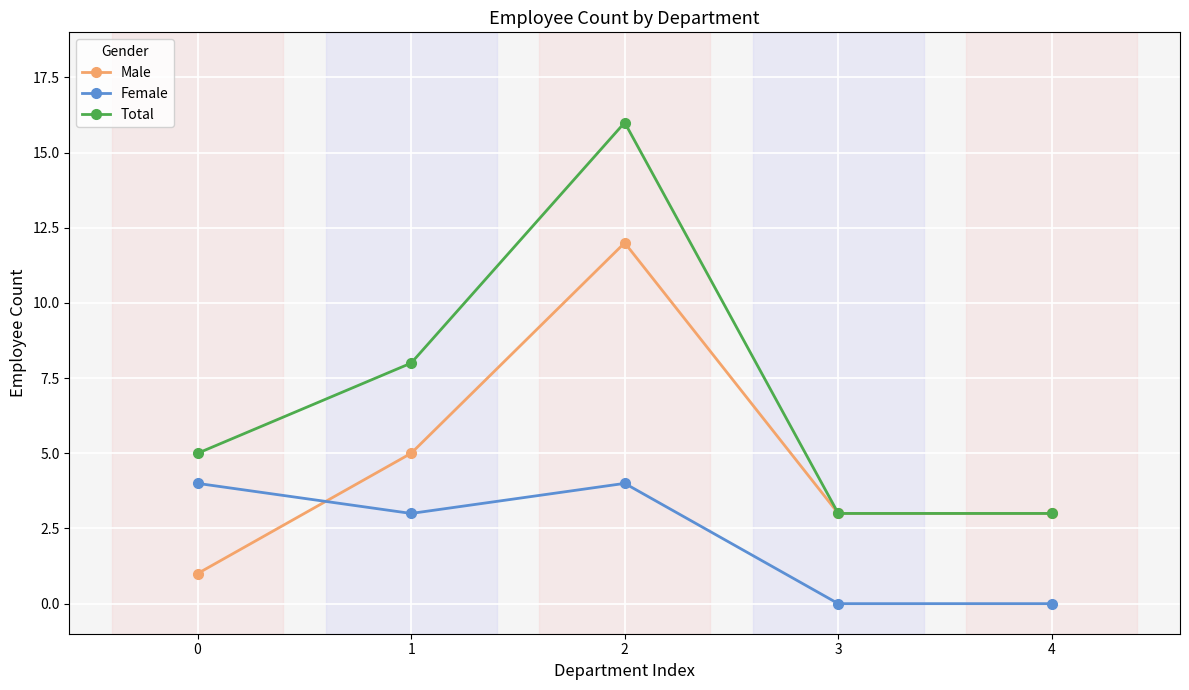

What is the value of the Total point at the 1st from the left?

5